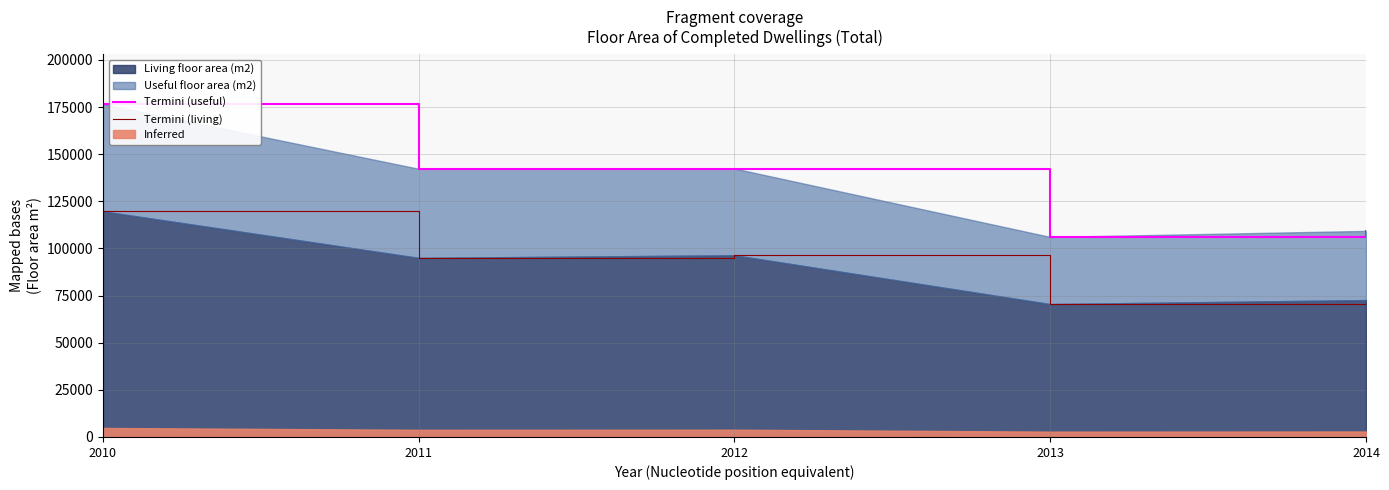

What is the sum of the Termini (useful) values at 2014 and 2011?

251530